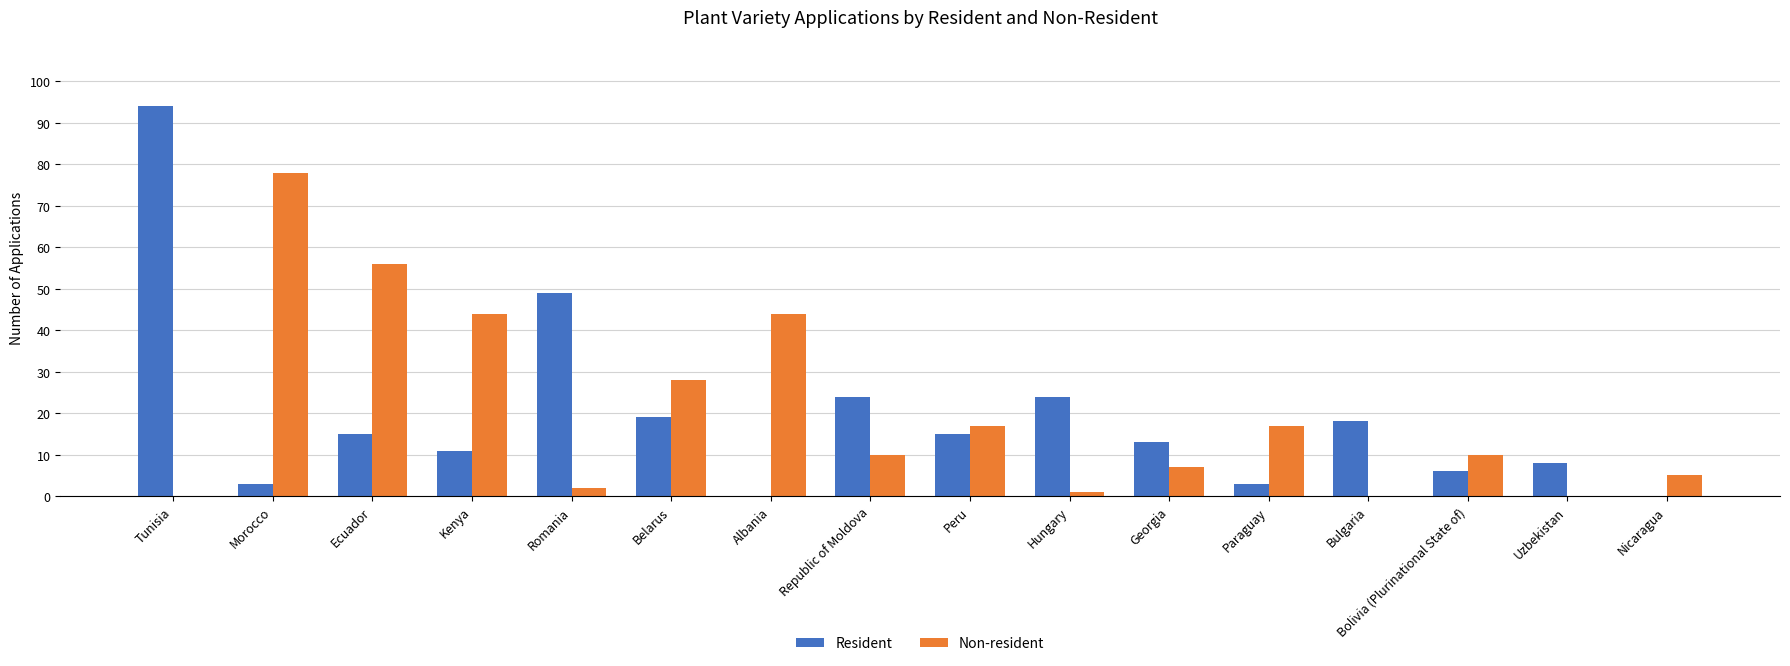

What is the sum of the Resident values at Republic of Moldova and Belarus?

43